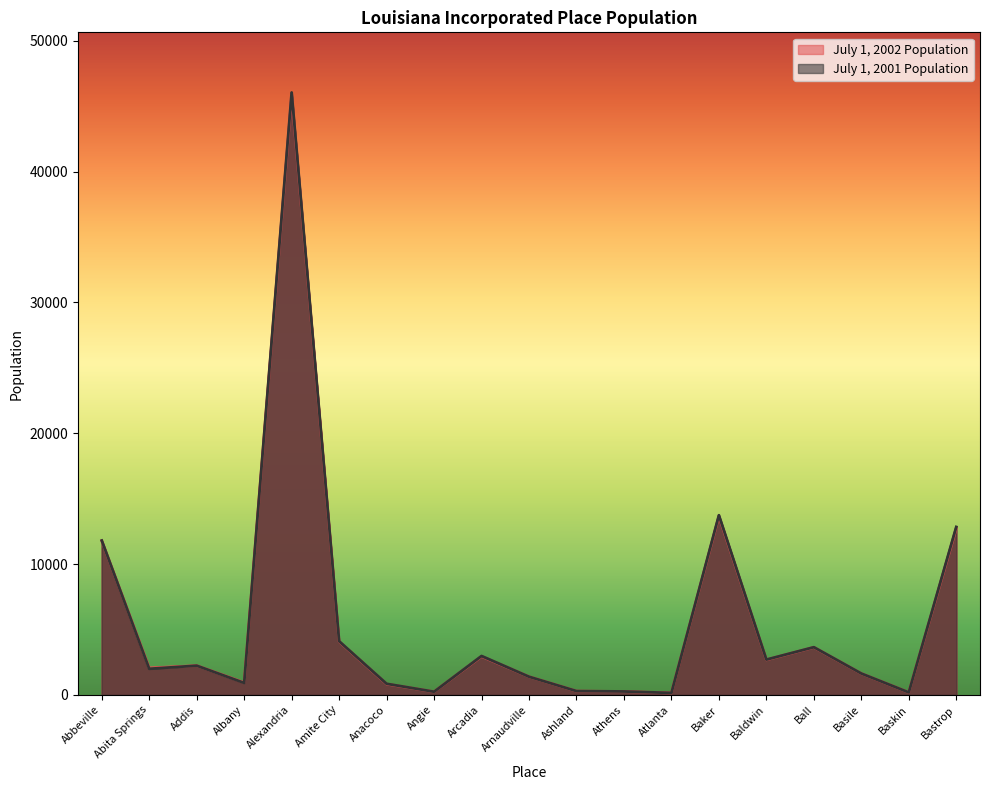

At which category does the chart reach its minimum across all series?

Atlanta